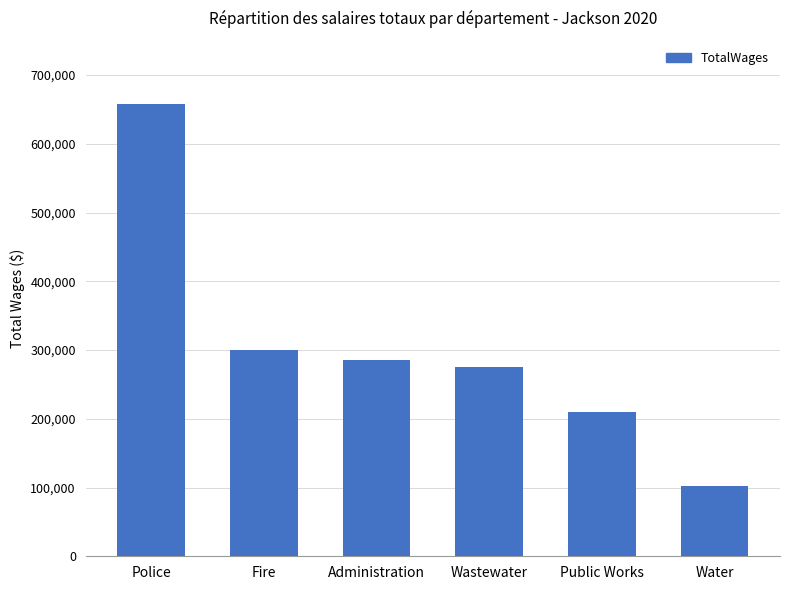

Does the chart contain any negative values?

No